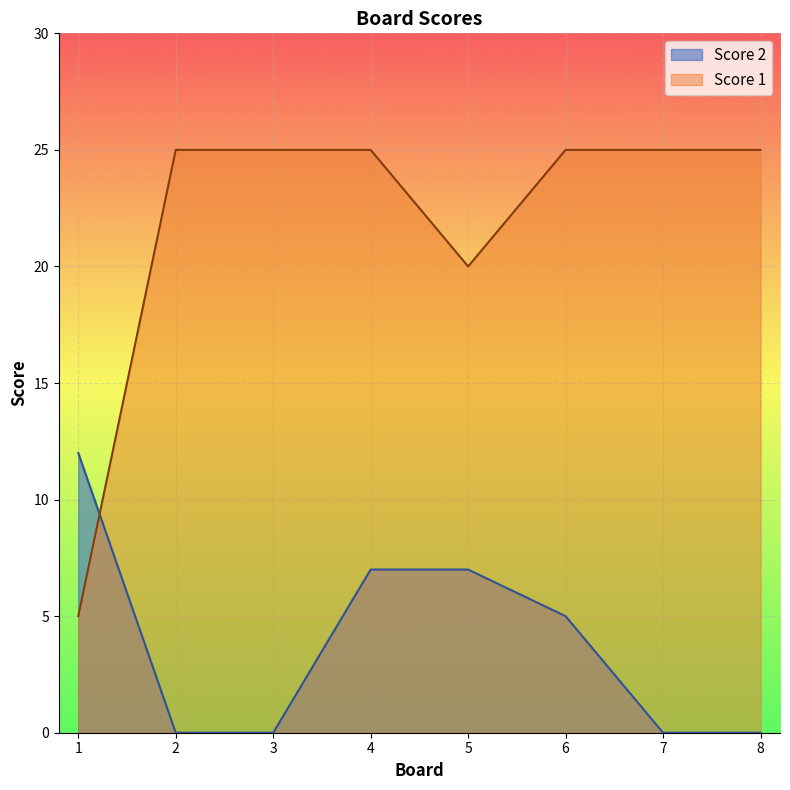

Rank the categories by Score 2 value from highest to lowest.

1, 4, 5, 6, 2, 3, 7, 8